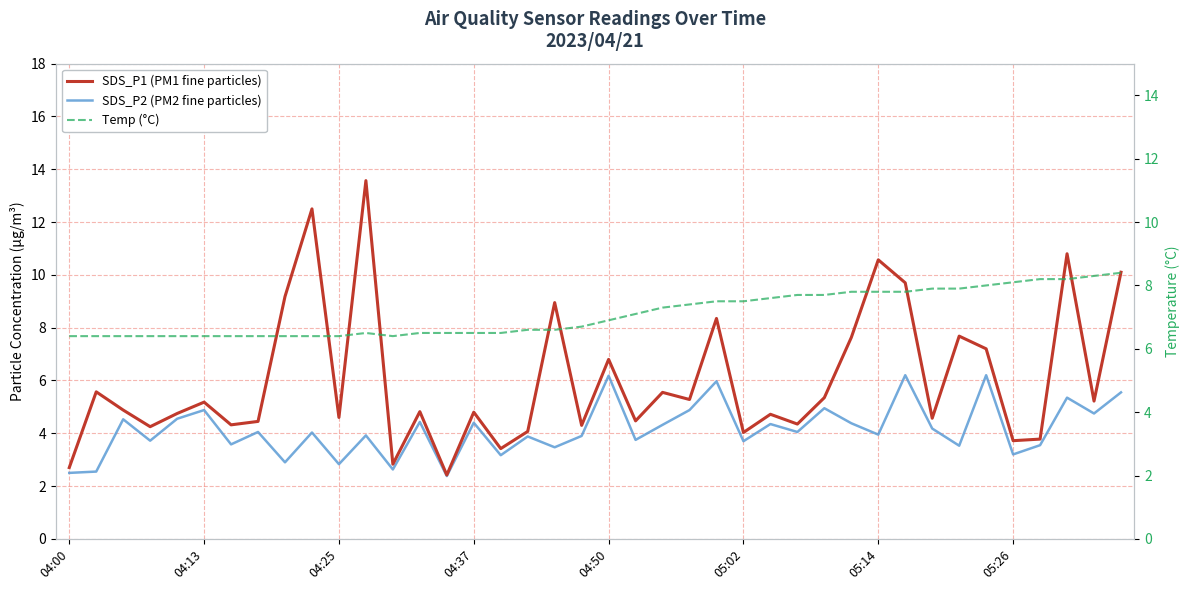

True or false: SDS_P2 (PM2 fine particles) and Temp (°C) intersect in this chart.

False